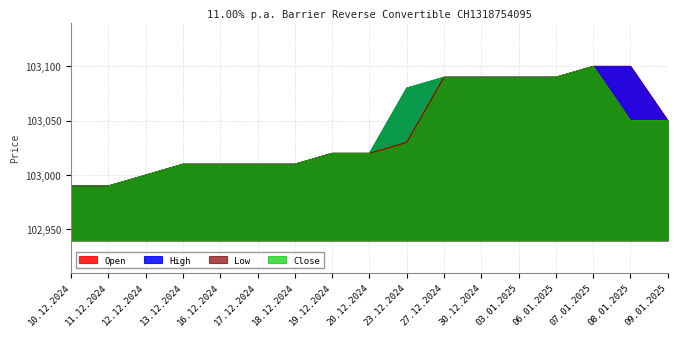

What is the difference between the maximum and minimum values in the Open series?

110